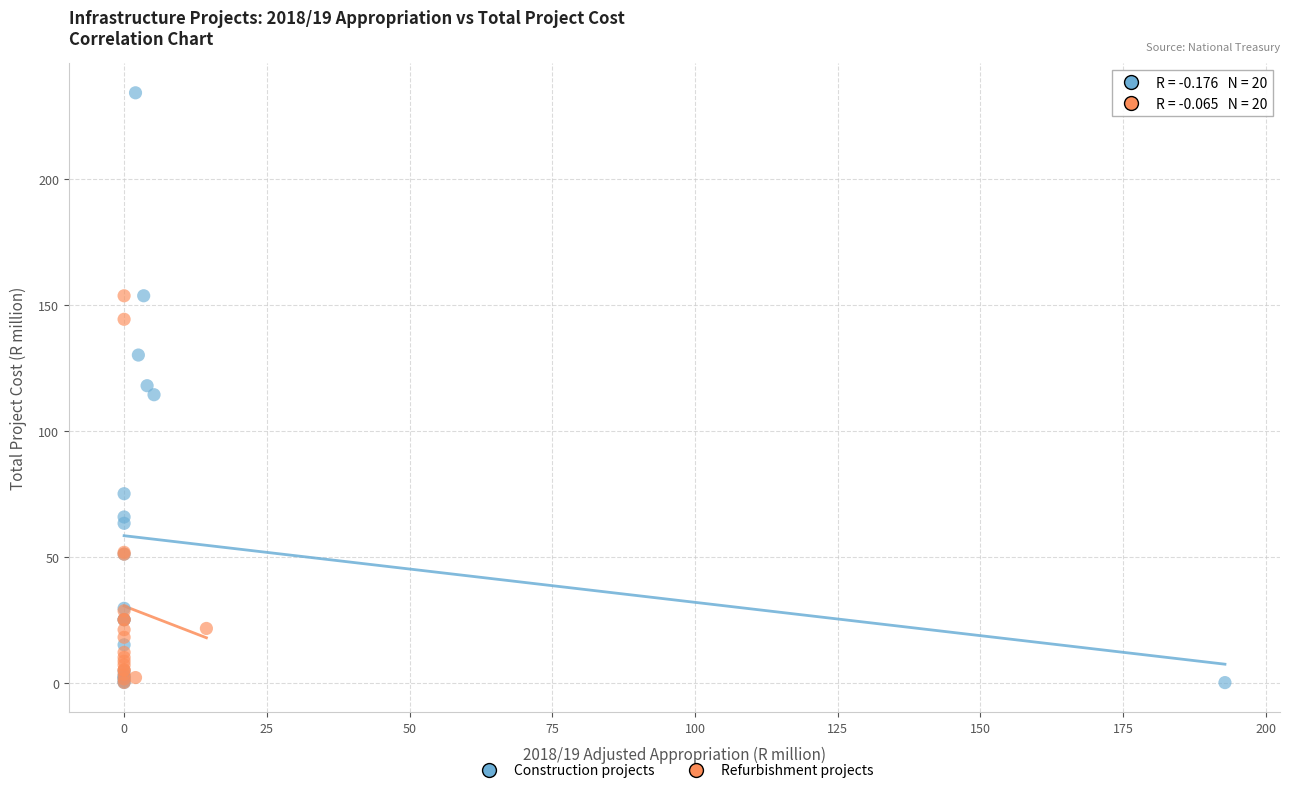

Which series contains the highest Y value?

Construction projects